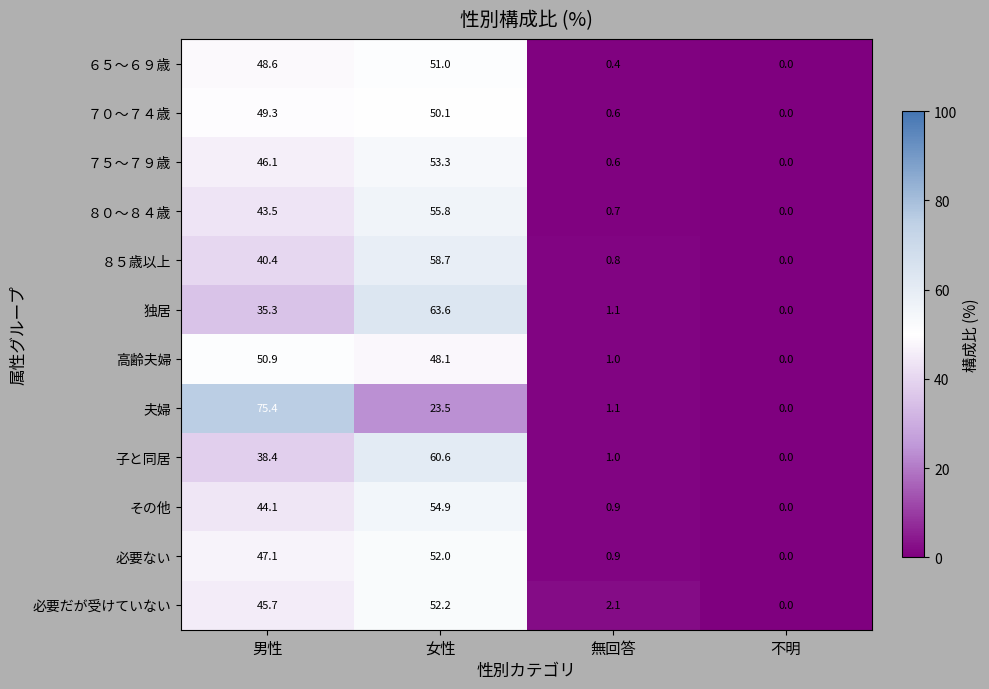

The value of ６５～６９歳 at 男性 is 48.6. True or false?

True